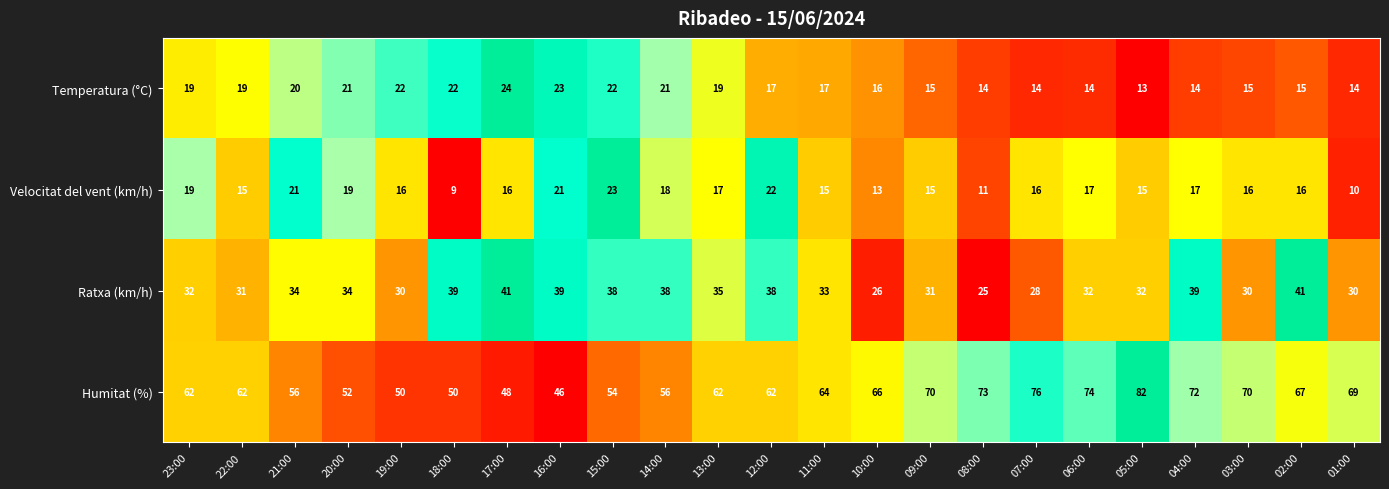

Is it true that Humitat (%) equals 62 at 13:00?

True